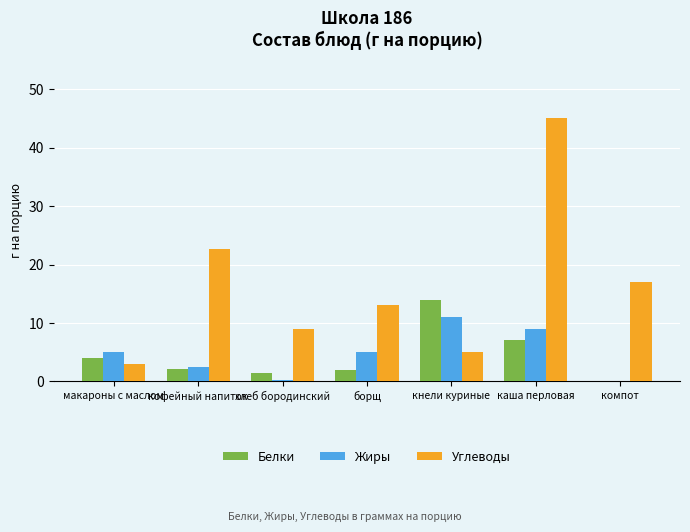

What is the sum of all Белки values?

30.7